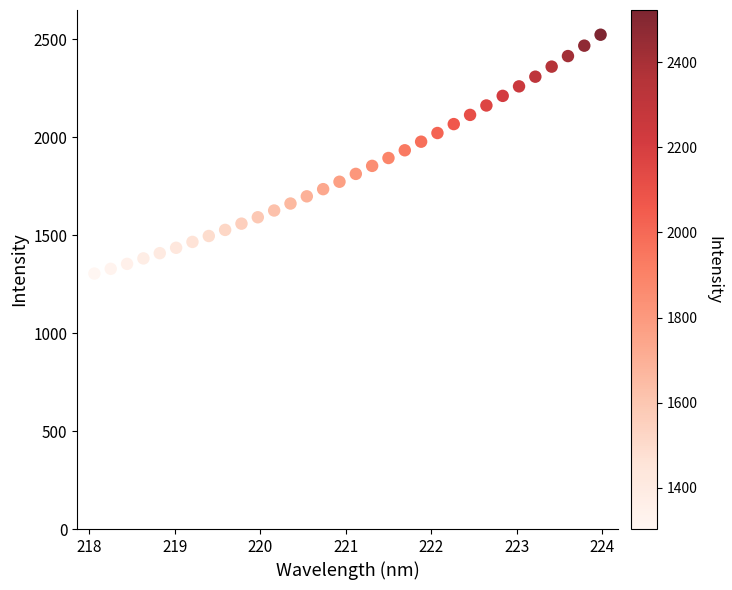

What is the range of Y values (max minus min)?

1218.6